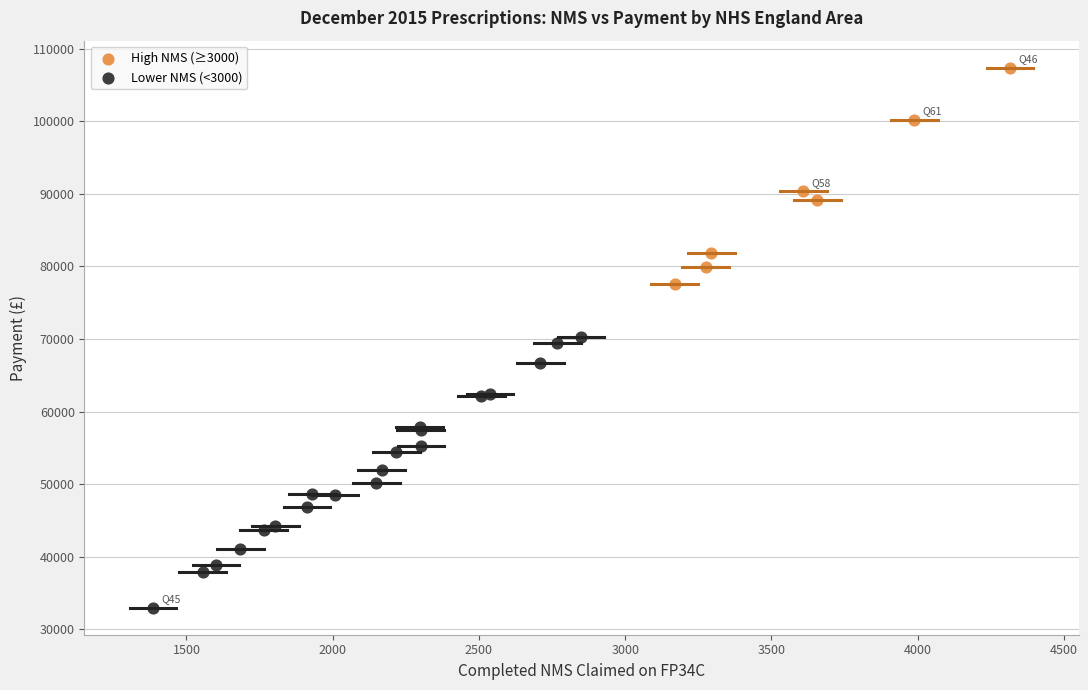

Which series reaches the minimum Y coordinate?

Lower NMS (<3000)